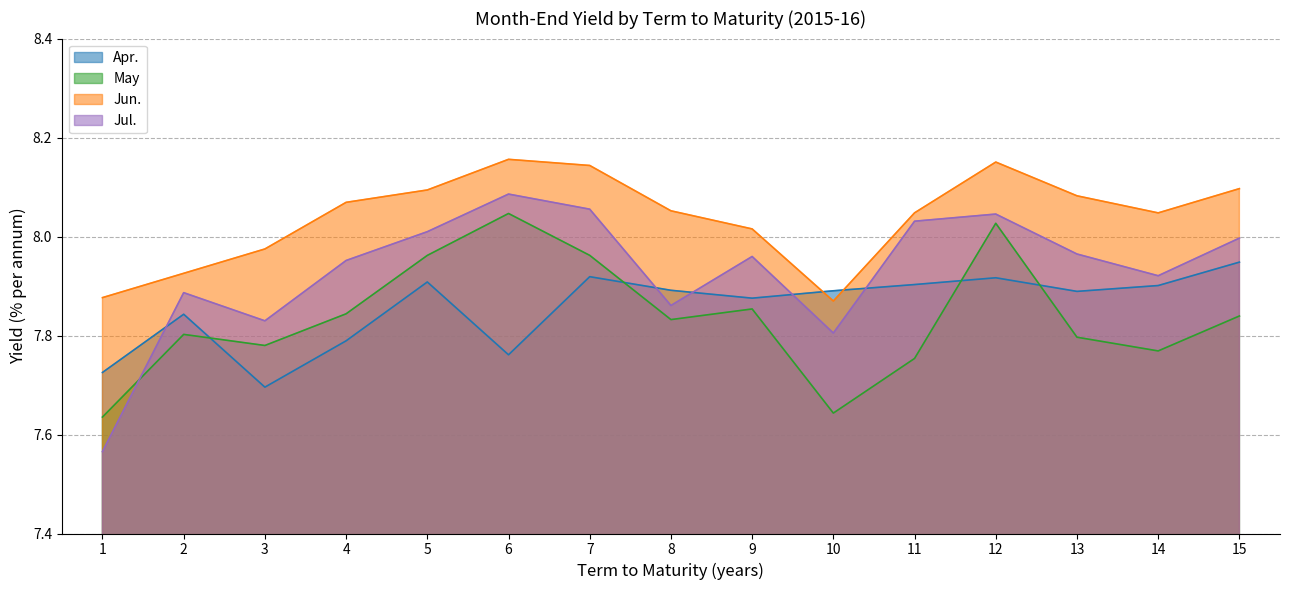

How many lines are shown in the chart?

4